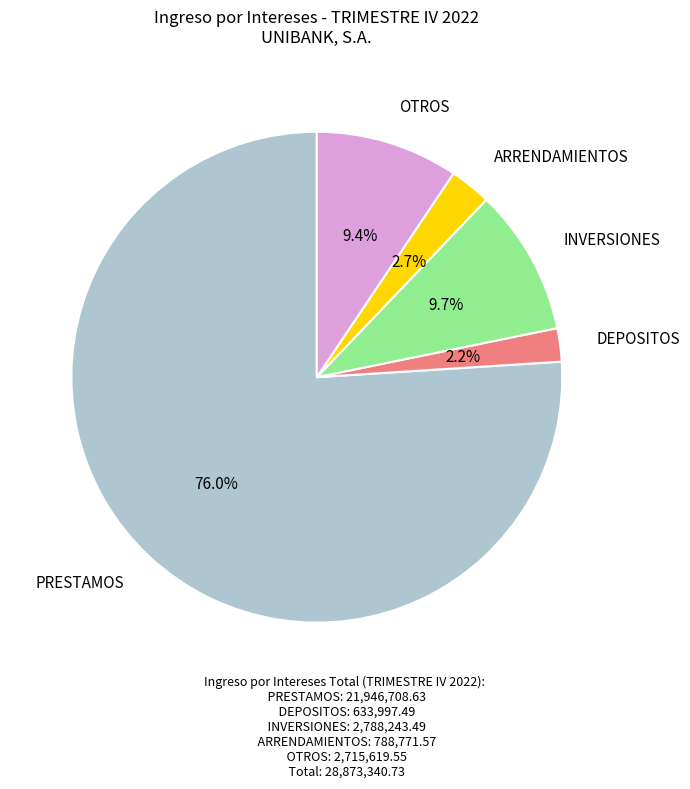

Is there any slice that represents more than half of the pie?

Yes